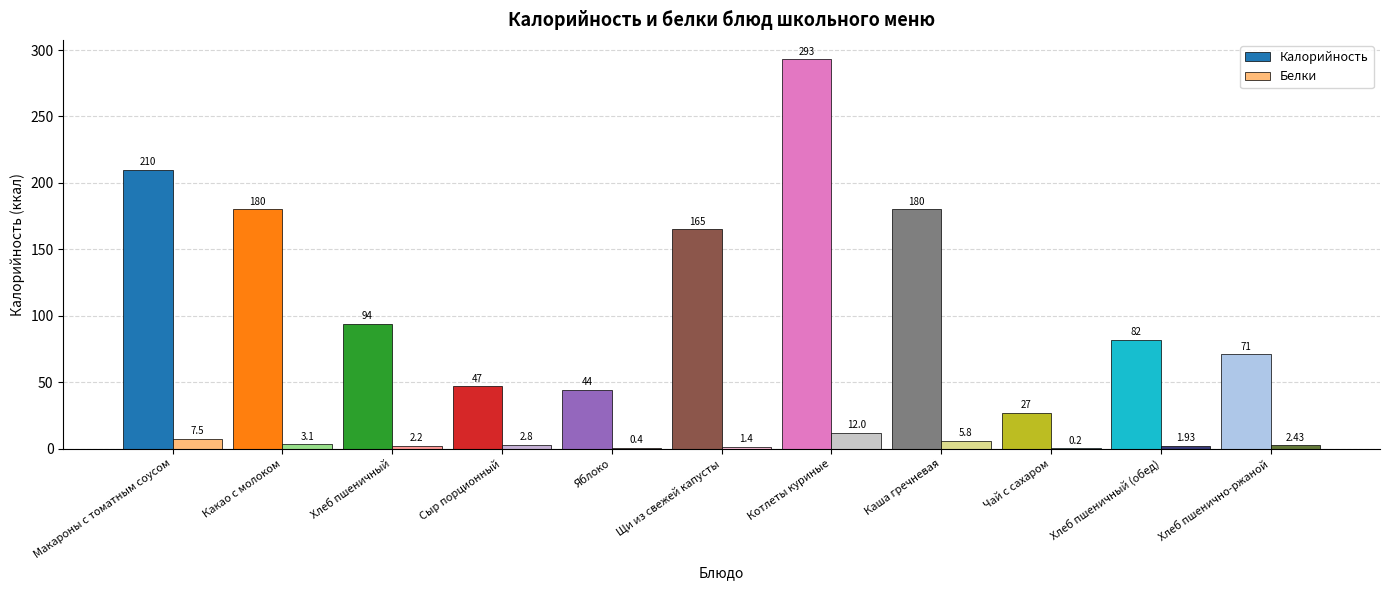

Which series changed the most between Какао с молоком and Хлеб пшенично-ржаной?

Калорийность